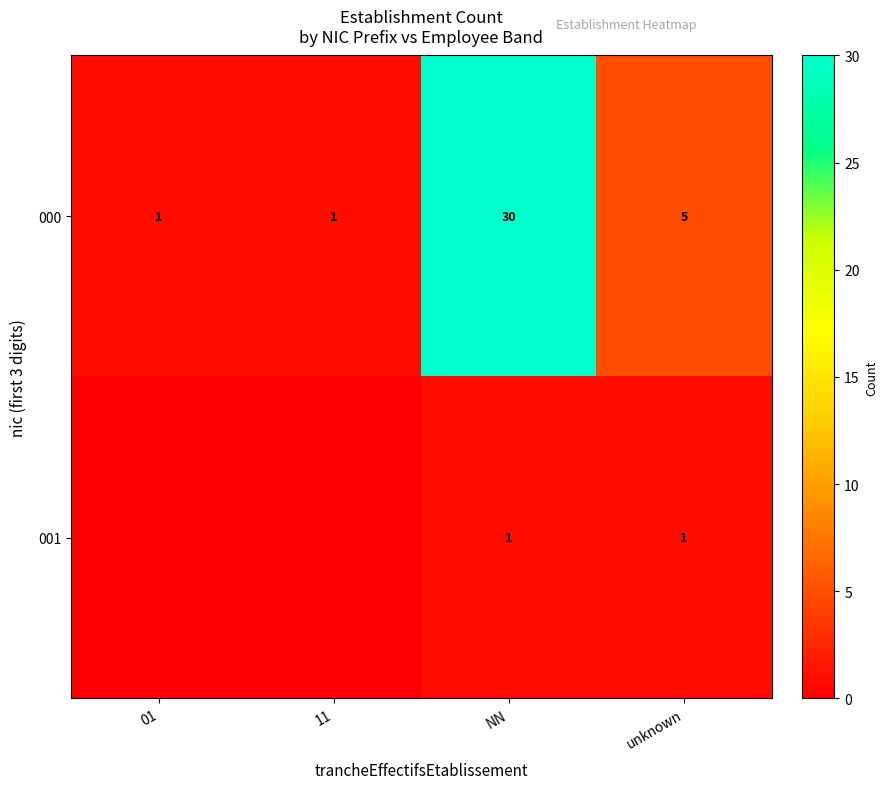

At NN, list the series in order from smallest to largest.

001, 000